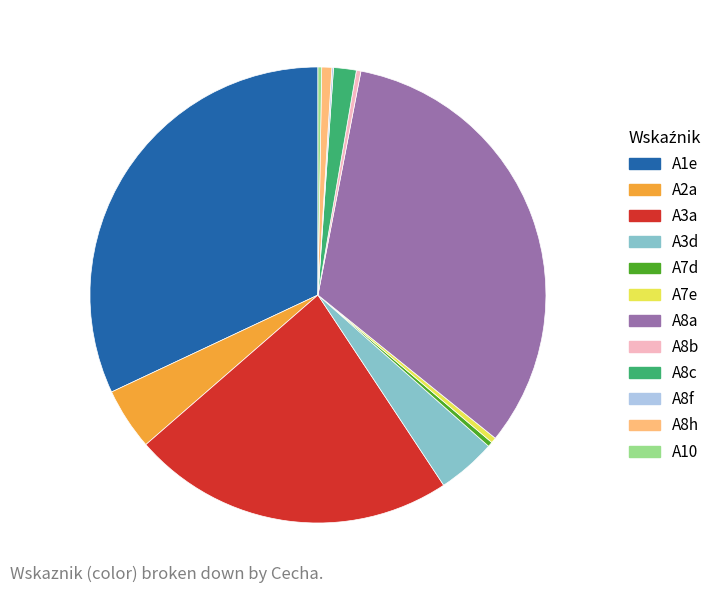

What is the largest slice in the pie chart?

A8a